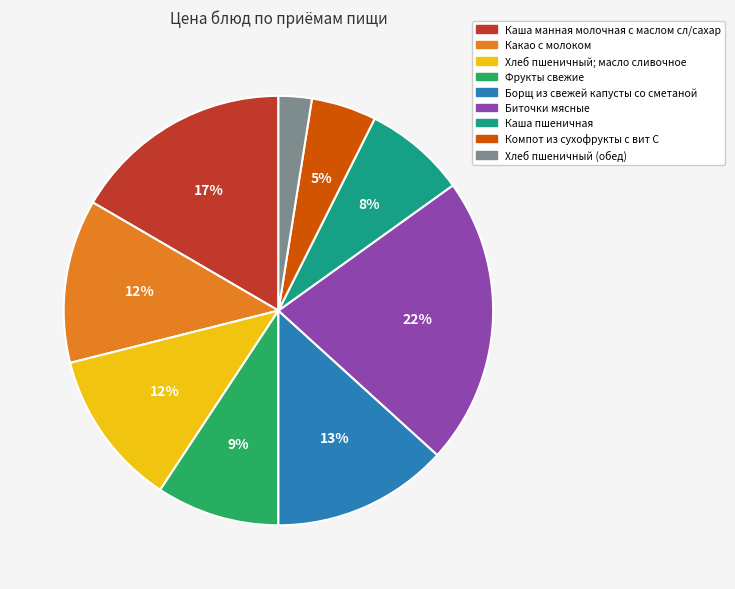

Combined, do Хлеб пшеничный; масло сливочное and Компот из сухофрукты с вит С account for over 50%?

No